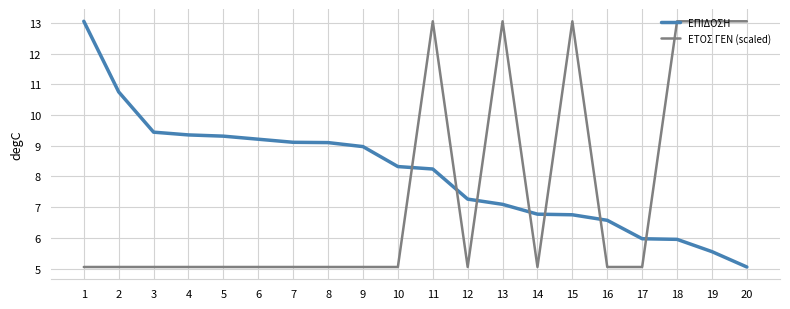

At how many categories does at least one series exceed 8?

16